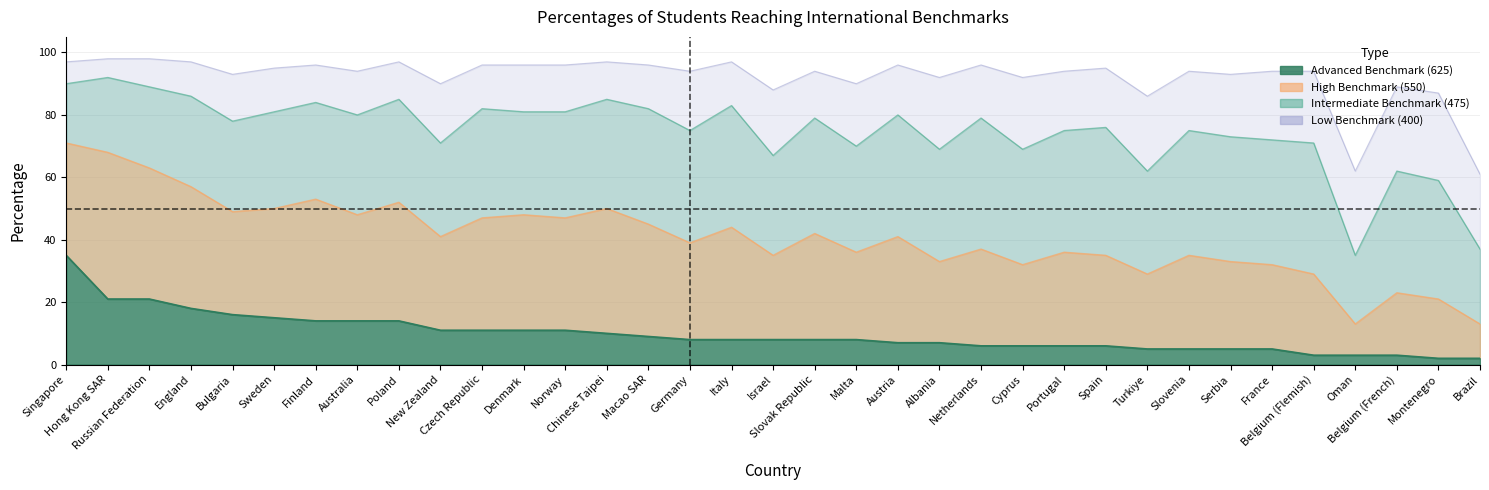

What is the difference between the High Benchmark (550) values at Cyprus and Portugal?

4